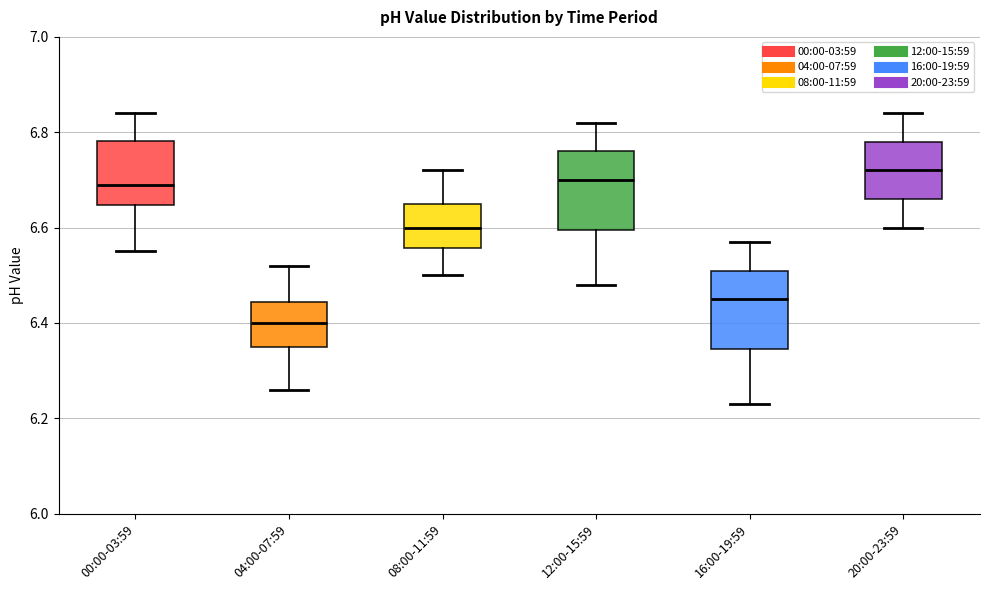

Reading left to right, transcribe this box plot: for each box, give where its median line is, the range the box spans, and where its two whiskers end, as read against the y-axis. The values are not printed on the chart, so give them approximately, as read against the axis.

00:00-03:59: median 6.70, box 6.64 to 6.78, whiskers 6.56 to 6.84
04:00-07:59: median 6.40, box 6.36 to 6.44, whiskers 6.26 to 6.52
08:00-11:59: median 6.60, box 6.56 to 6.66, whiskers 6.50 to 6.72
12:00-15:59: median 6.70, box 6.60 to 6.76, whiskers 6.48 to 6.82
16:00-19:59: median 6.46, box 6.34 to 6.52, whiskers 6.24 to 6.58
20:00-23:59: median 6.72, box 6.66 to 6.78, whiskers 6.60 to 6.84